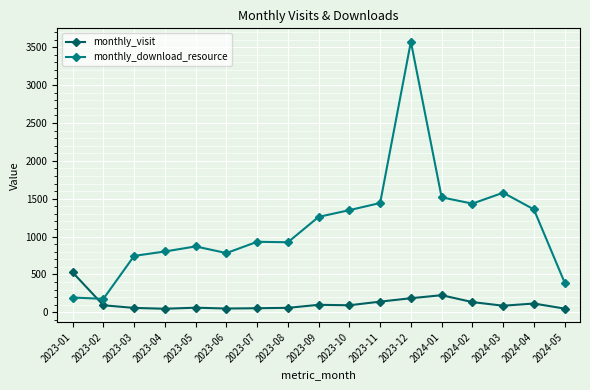

The value of monthly_download_resource at 2023-03 is 333. True or false?

False